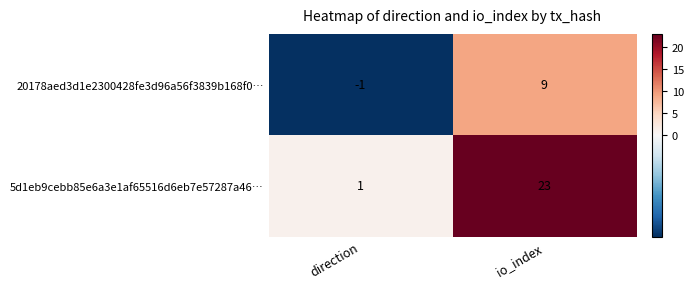

Reading left to right, what are all the values shown in this chart?

20178aed3d1e2300428fe3d96a56f3839b168f0…: -1	9
5d1eb9cebb85e6a3e1af65516d6eb7e57287a46…: 1	23